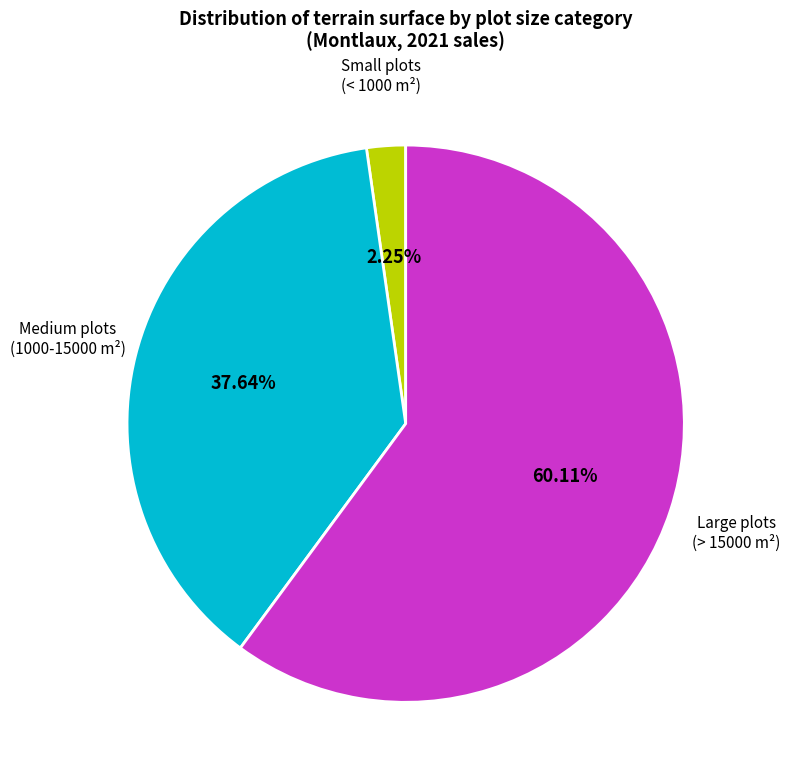

Which slice is the smallest?

Small plots (< 1000 m²)